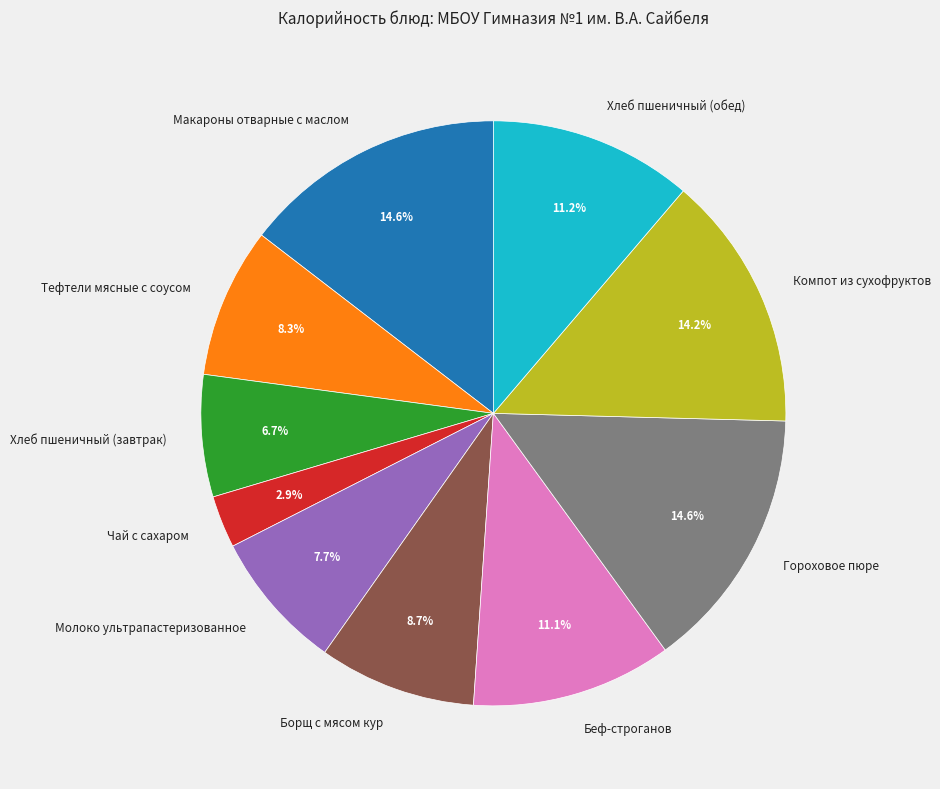

True or false: Компот из сухофруктов accounts for 14% of the total.

True